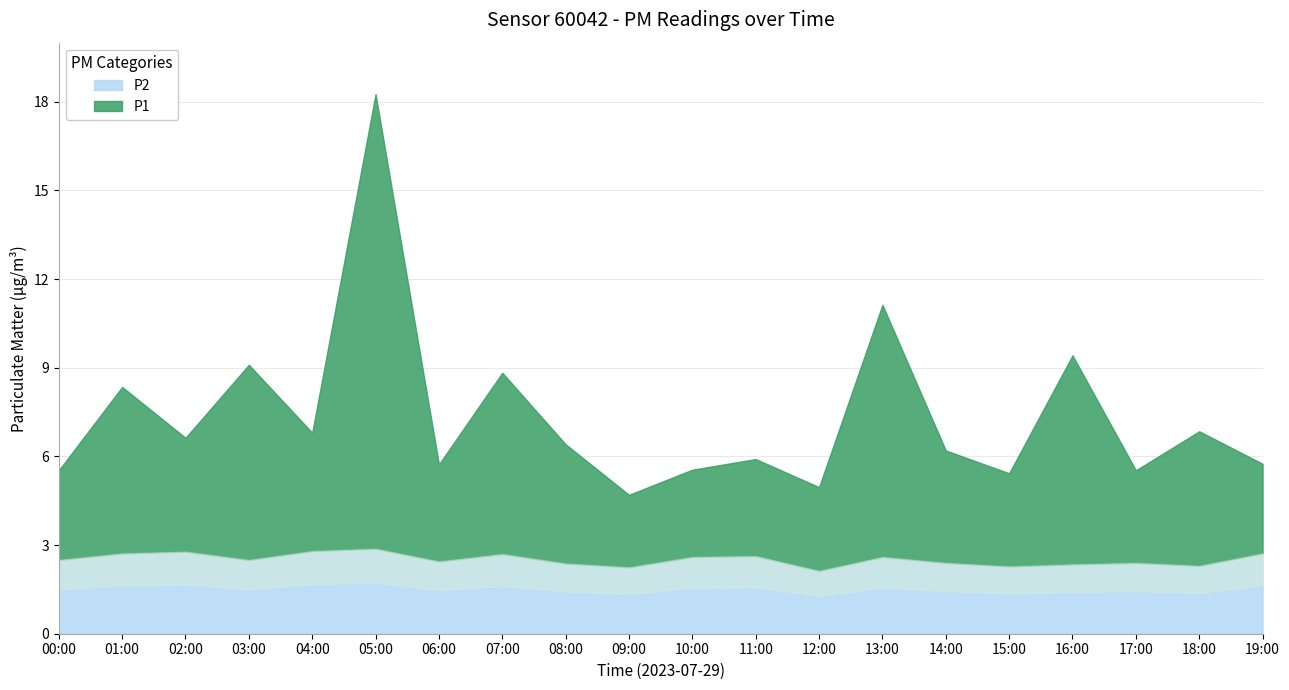

The value of P1 at 12:00 is 2.8. True or false?

True